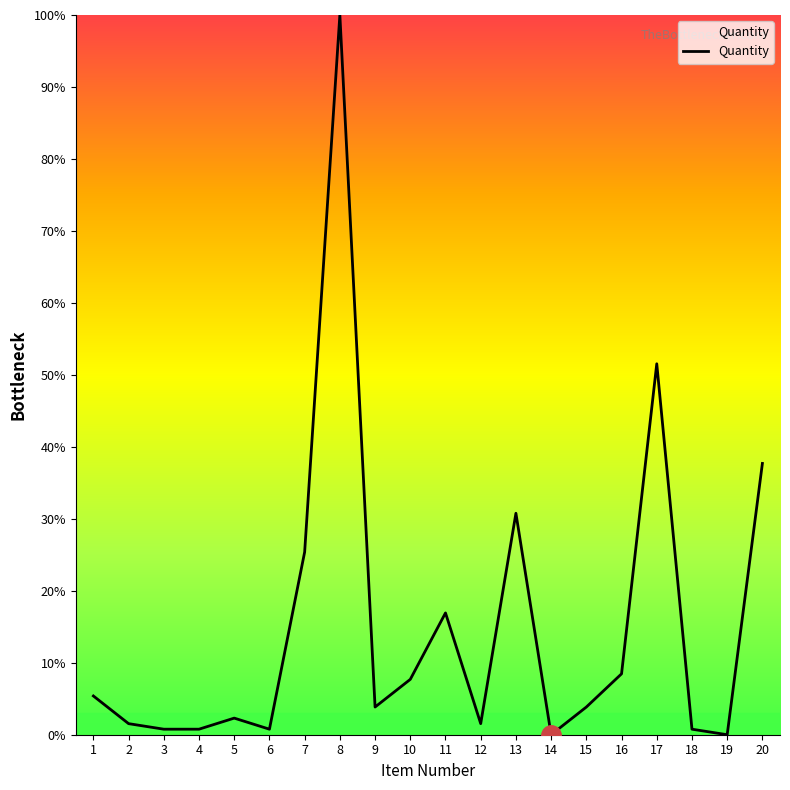

What is the difference between the maximum and minimum values?

100.0